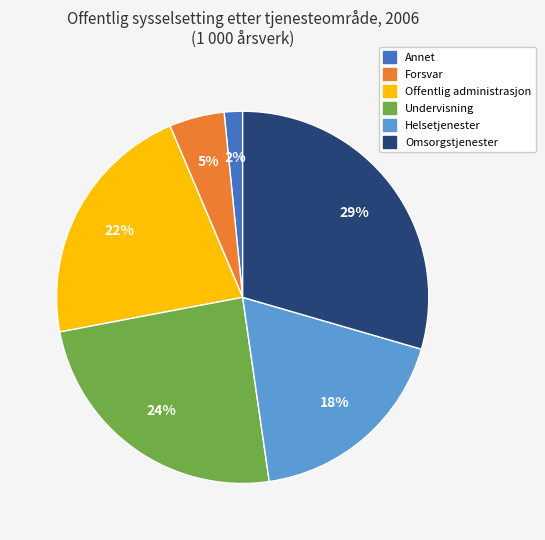

True or false: Forsvar accounts for 5% of the total.

True